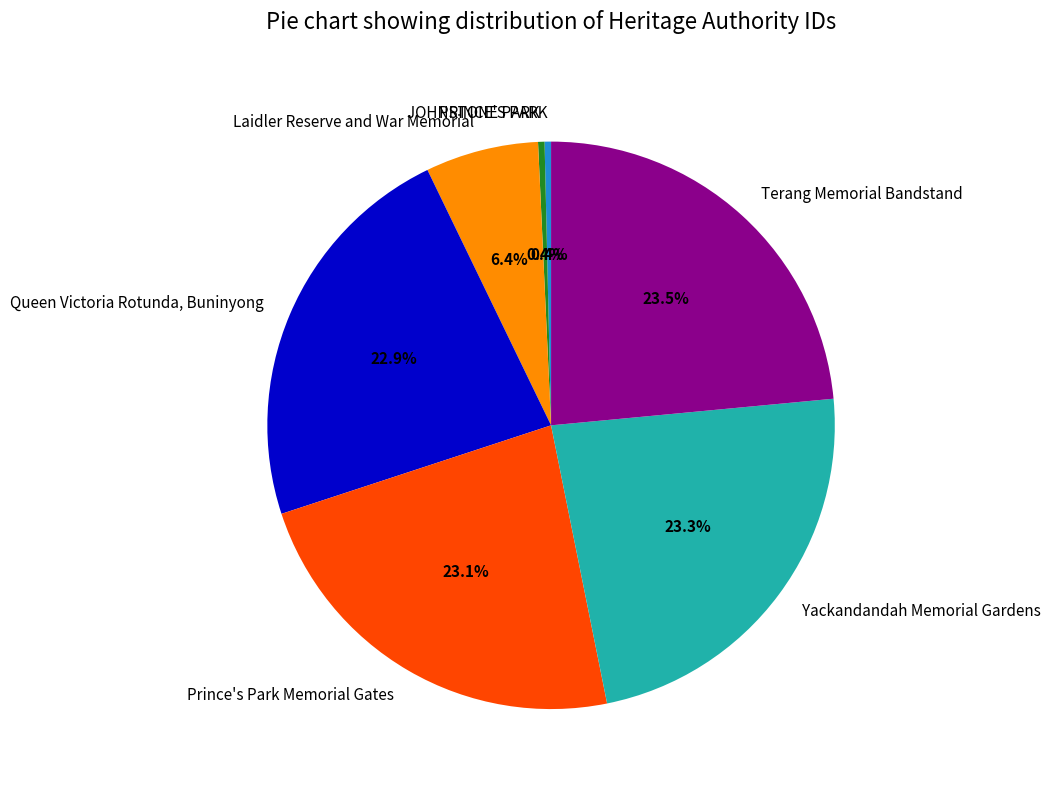

Is JOHNSTONE PARK the majority of the pie?

No